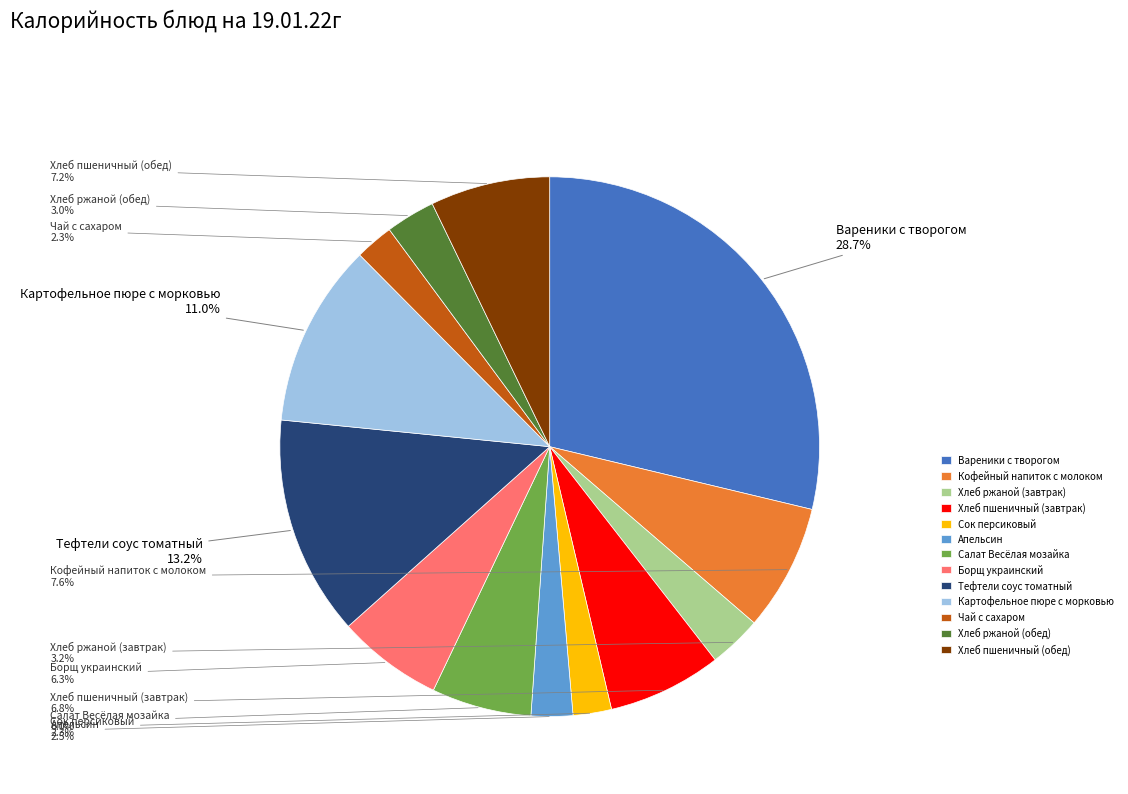

Does Хлеб пшеничный (обед) account for over 50% of the chart?

No